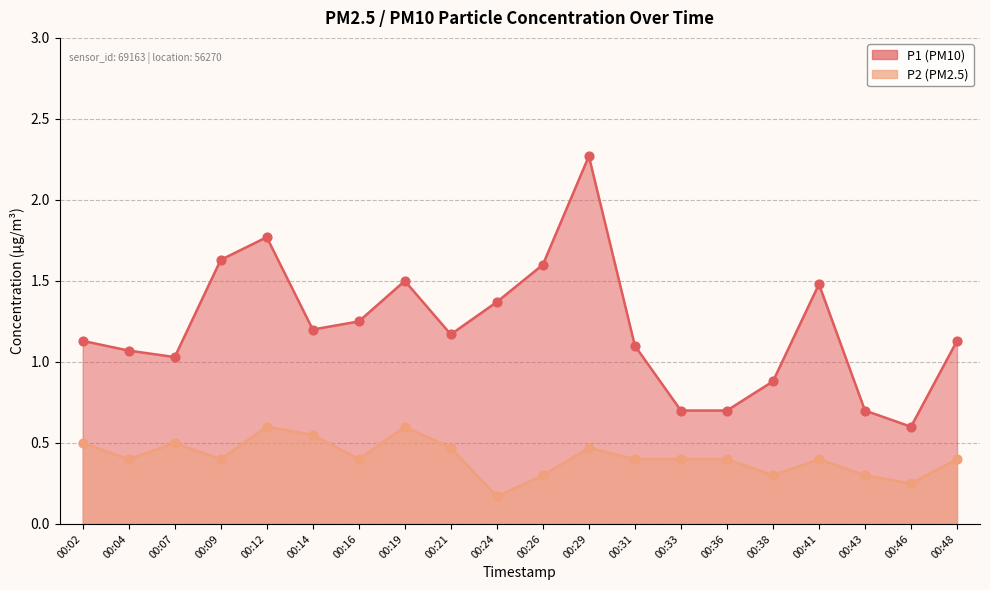

What is the total value across all series at 00:43?

1.0